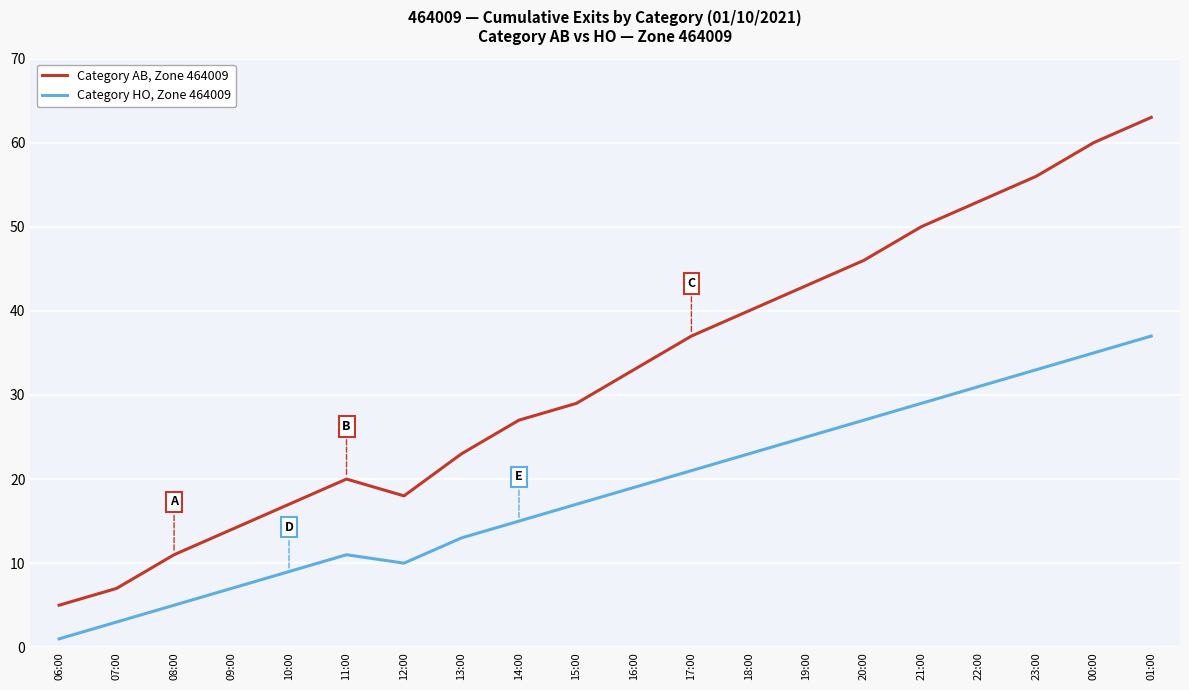

How many lines are shown in the chart?

2